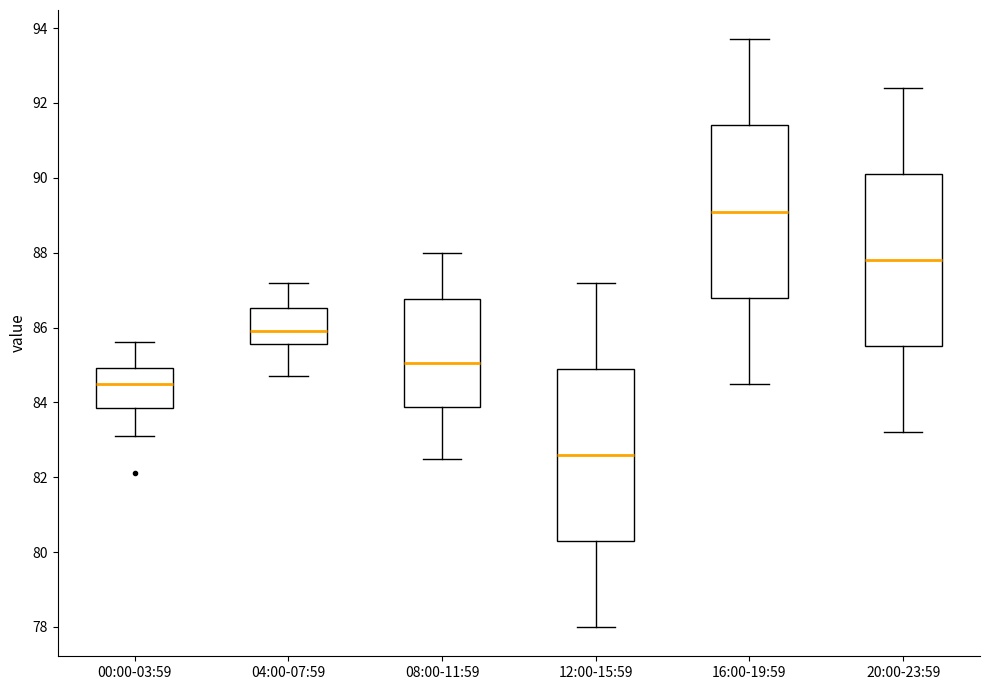

Reading left to right, read every box against the y-axis: the position of its median line, the range the box covers, and the ends of its whiskers. The values are not printed on the chart, so give them approximately, as read against the axis.

00:00-03:59: median 84.6, box 83.8 to 85.0, whiskers 83.2 to 85.6
04:00-07:59: median 86.0, box 85.6 to 86.6, whiskers 84.8 to 87.2
08:00-11:59: median 85.0, box 83.8 to 86.8, whiskers 82.6 to 88.0
12:00-15:59: median 82.6, box 80.4 to 85.0, whiskers 78.0 to 87.2
16:00-19:59: median 89.2, box 86.8 to 91.4, whiskers 84.6 to 93.8
20:00-23:59: median 87.8, box 85.6 to 90.2, whiskers 83.2 to 92.4